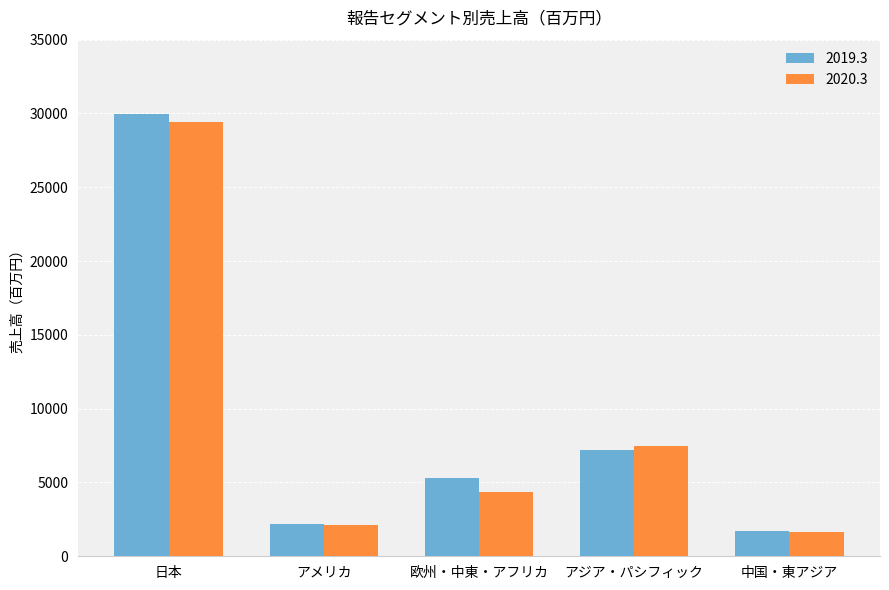

What is the label of the 5th bar from the left?

中国・東アジア